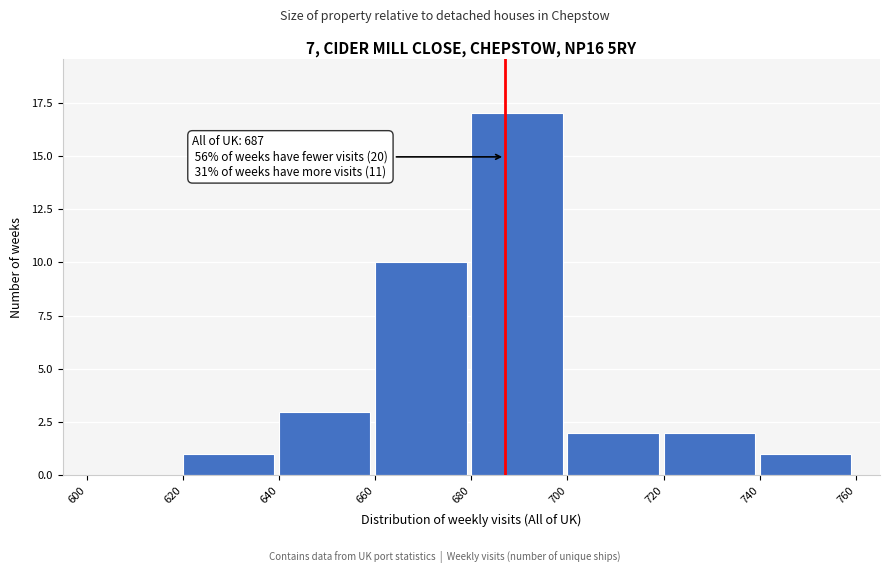

Over which range of the x-axis is the bar tallest?

680 to 700